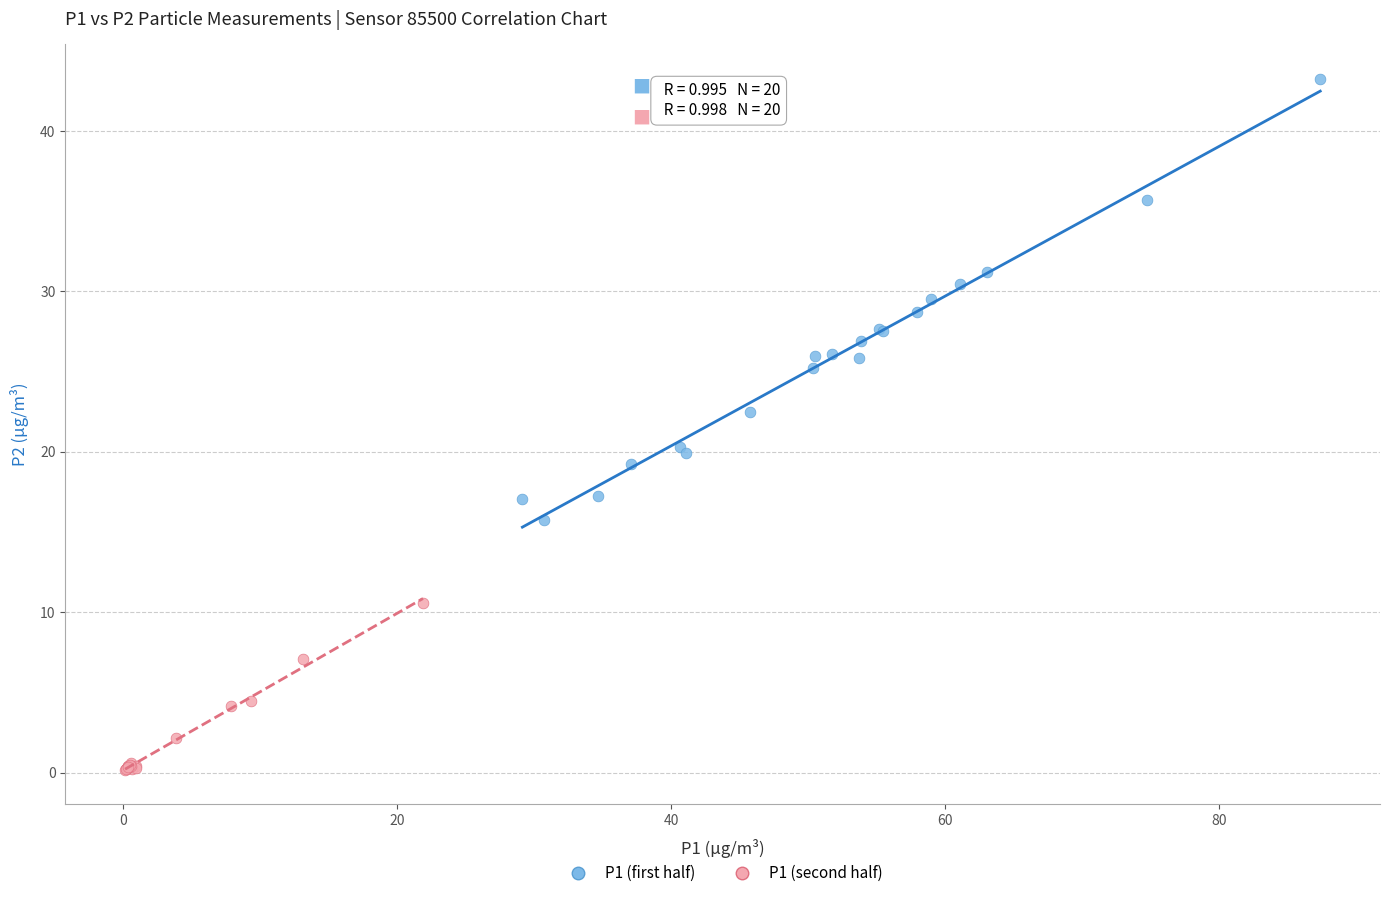

Which series has the widest spread of Y values?

P1 (first half)